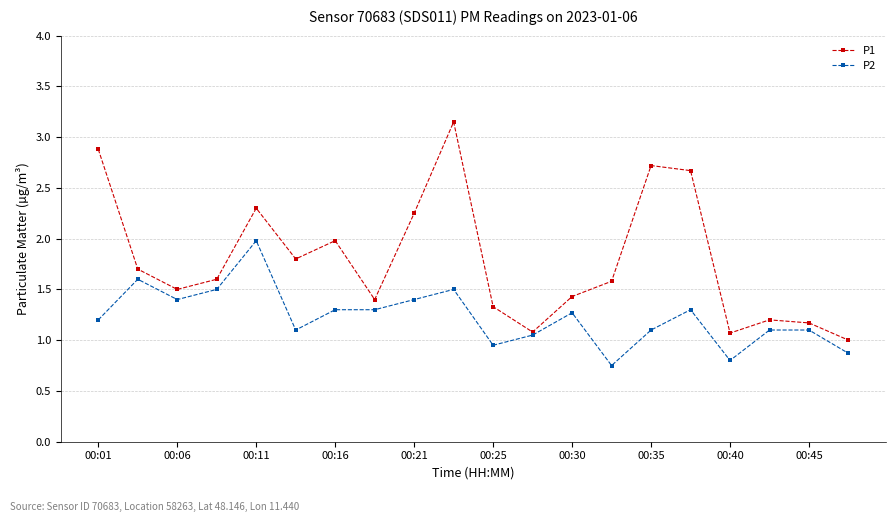

How many interior local peaks does the P1 series have?

5